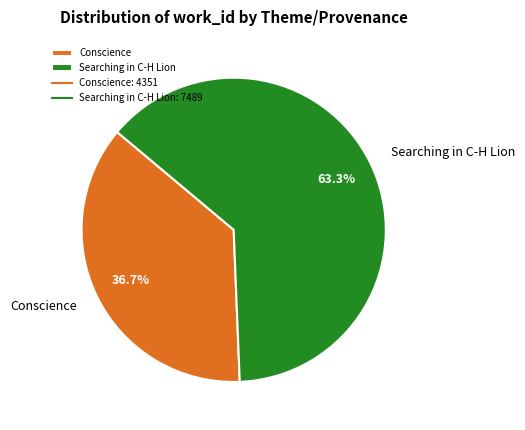

Rank the categories by value from lowest to highest.

Conscience, Searching in C-H Lion